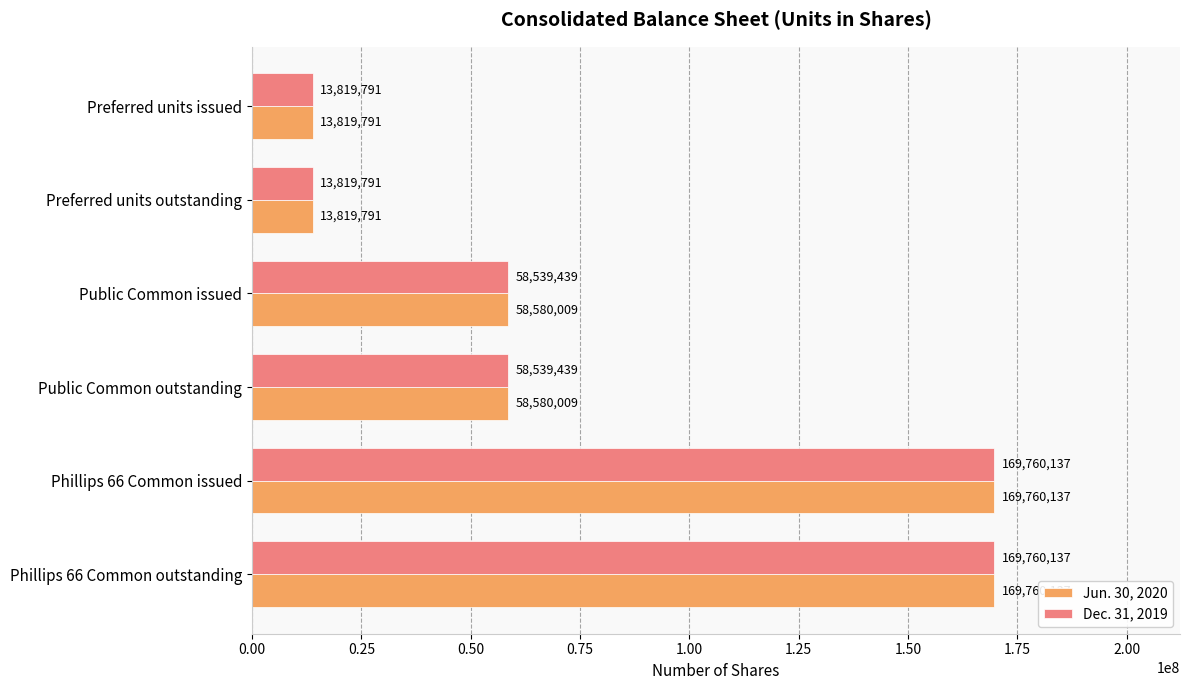

How many Jun. 30, 2020 values are between 13819791 and 169760137?

6